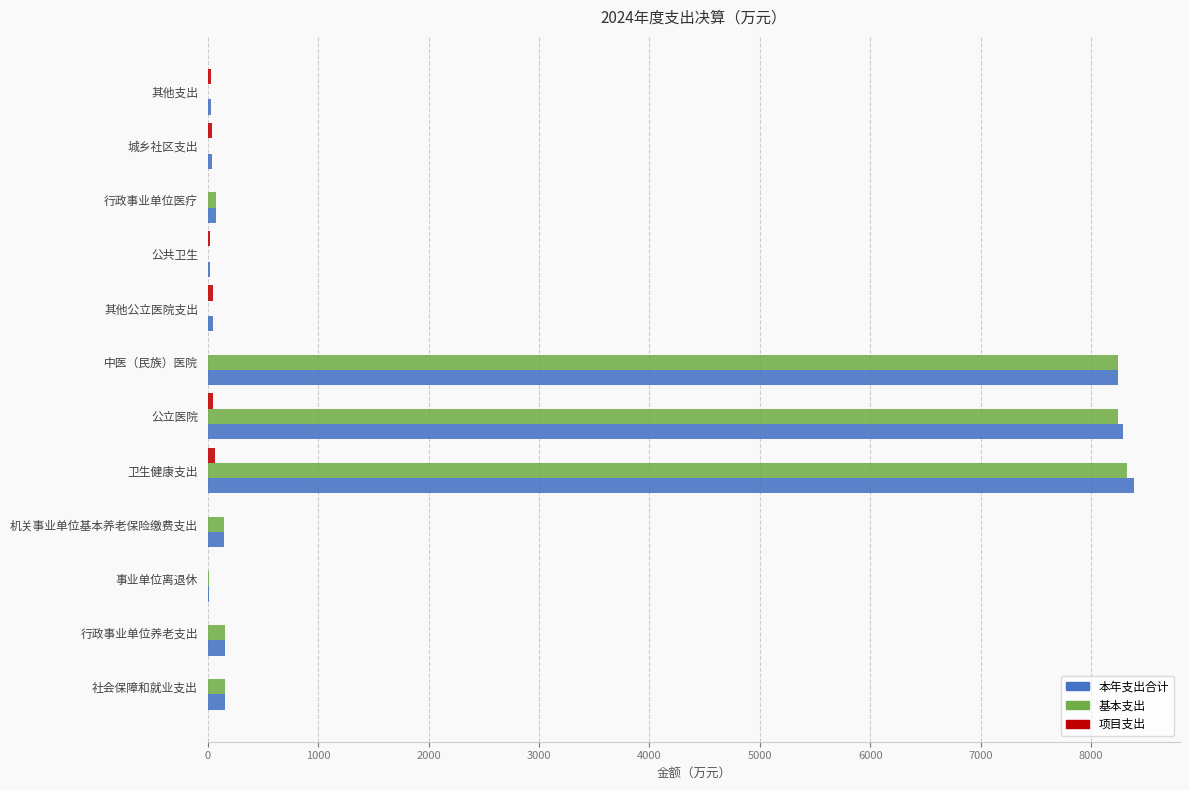

Is the value of 基本支出 at 卫生健康支出 greater than the value of 本年支出合计 at 机关事业单位基本养老保险缴费支出?

Yes